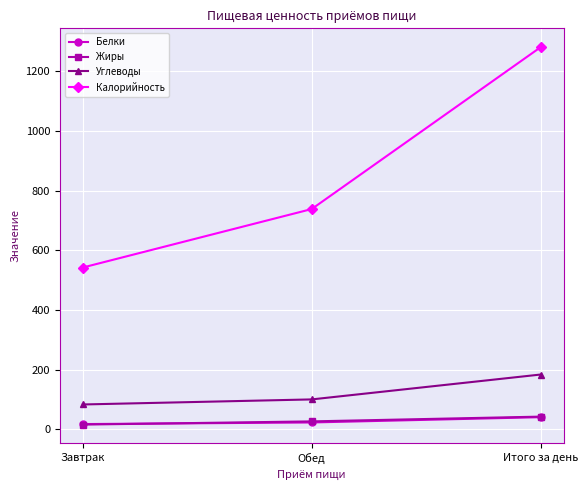

What is the label of the 1st point from the left?

Завтрак